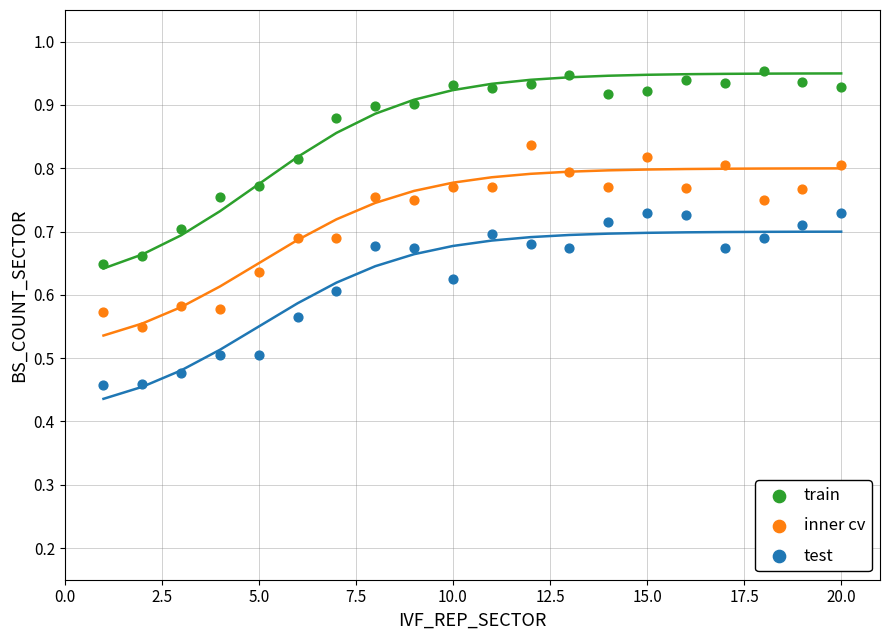

Which series has the largest Y range (max minus min)?

train